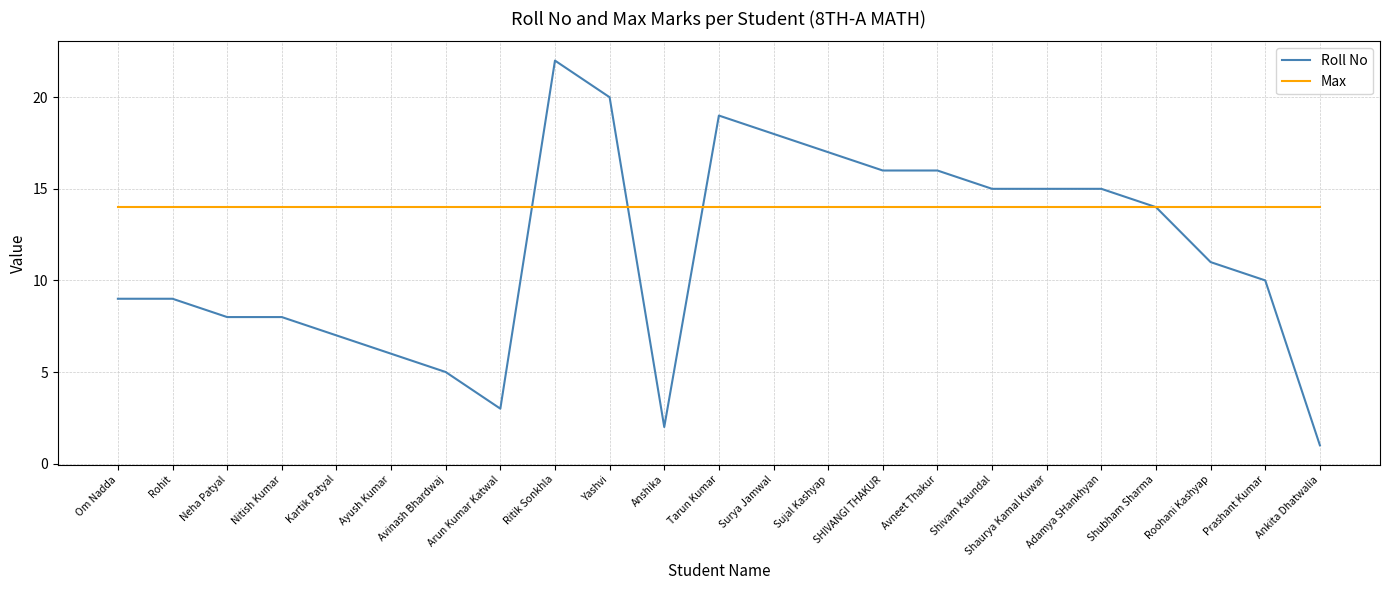

Count the number of categories in the chart.

23